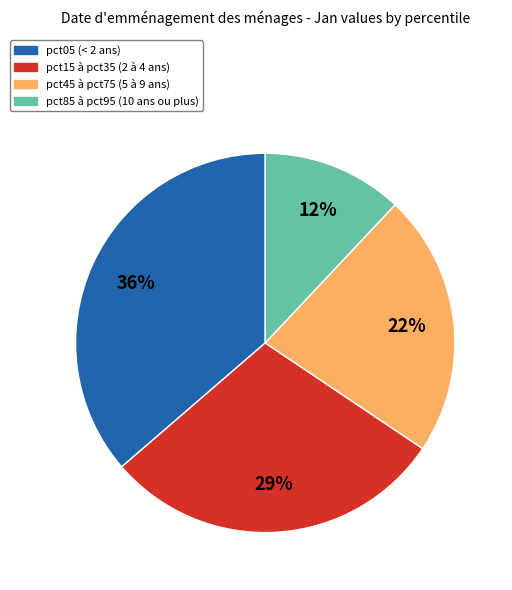

To the nearest percent, what is the average slice percentage?

25%